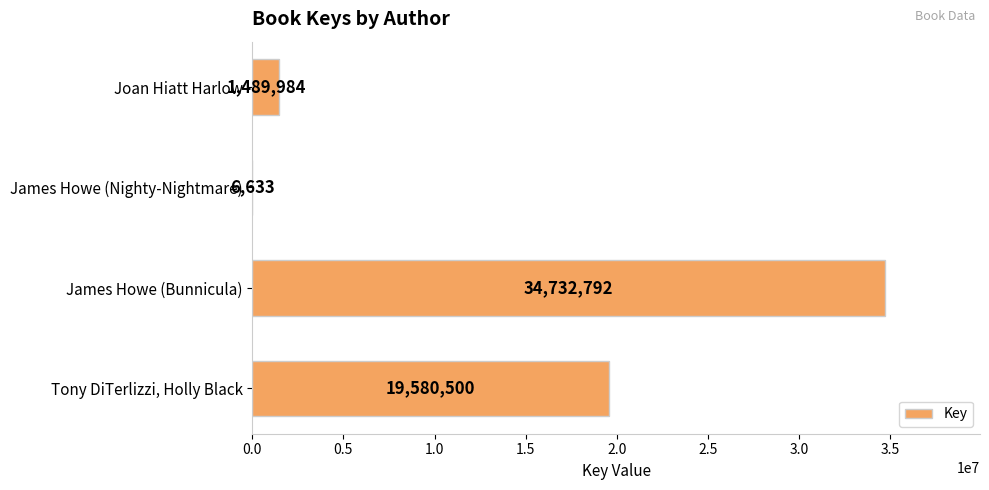

At which label is the value closest to 17369712?

Tony DiTerlizzi, Holly Black